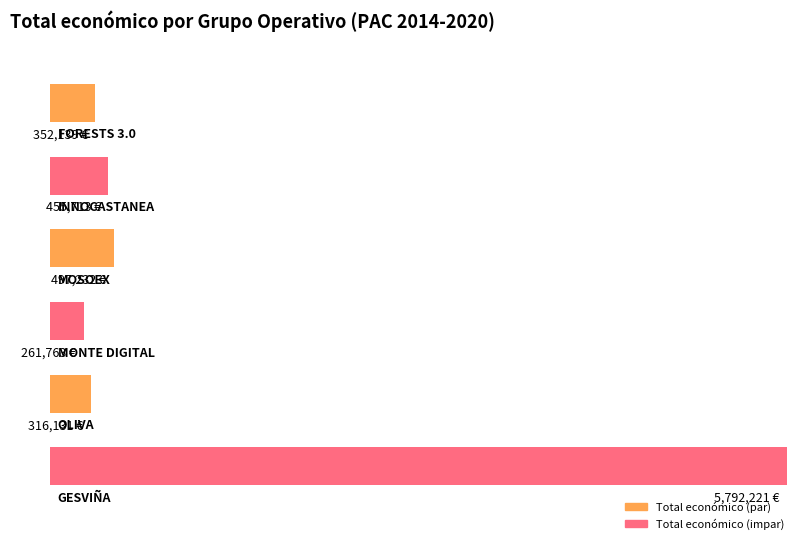

What is the minimum value shown in the chart?

261763